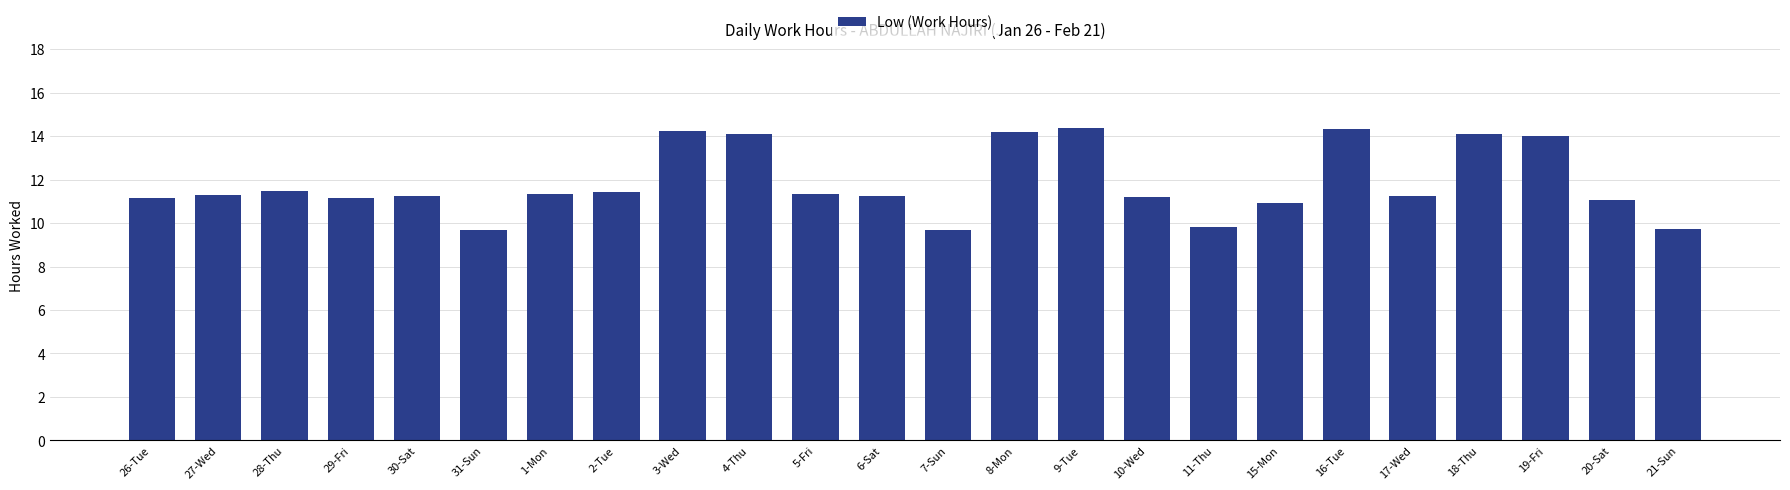

What value does the data have at 16-Tue?

14.3